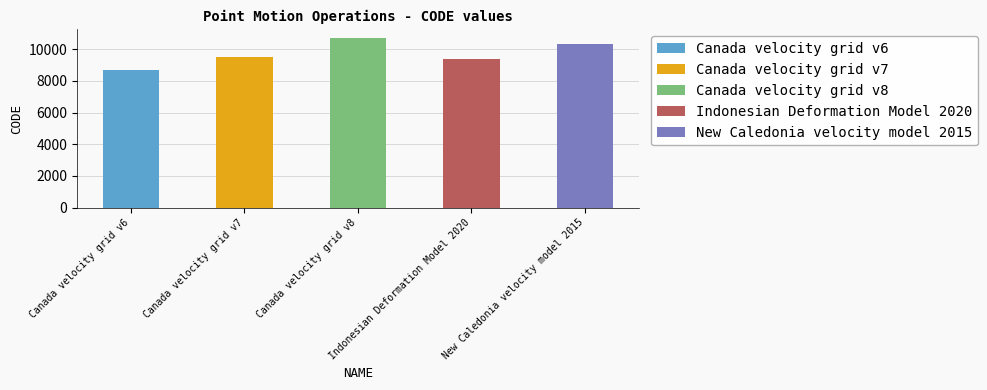

Is it true that the value at Canada velocity grid v8 is 15569?

False